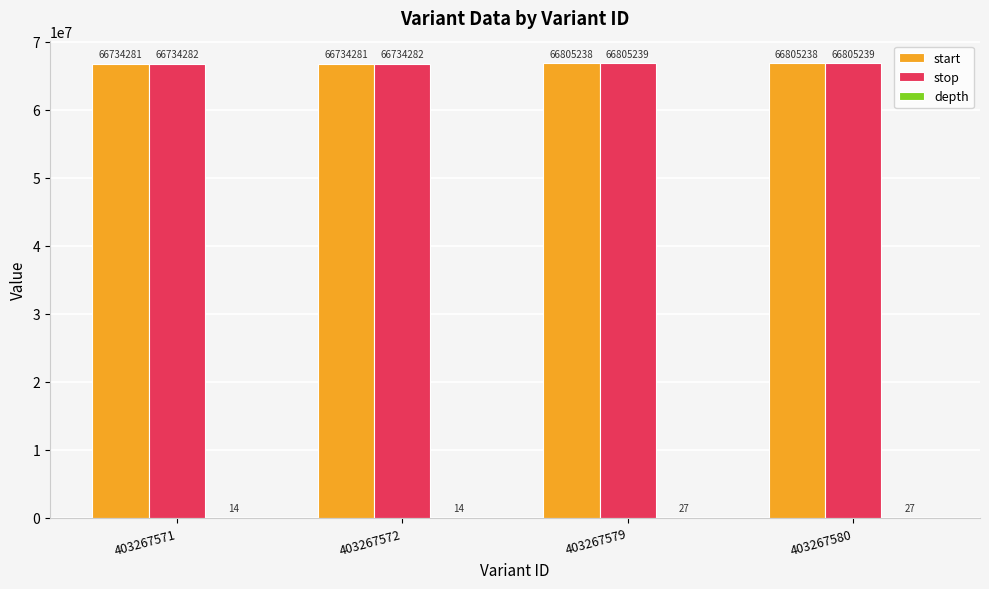

How many stop values are between 66734282 and 66805239?

4